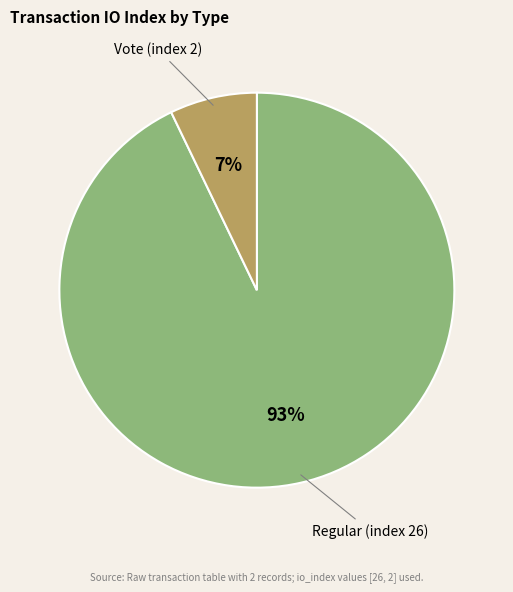

What is the largest slice in the pie chart?

Regular (index 26)